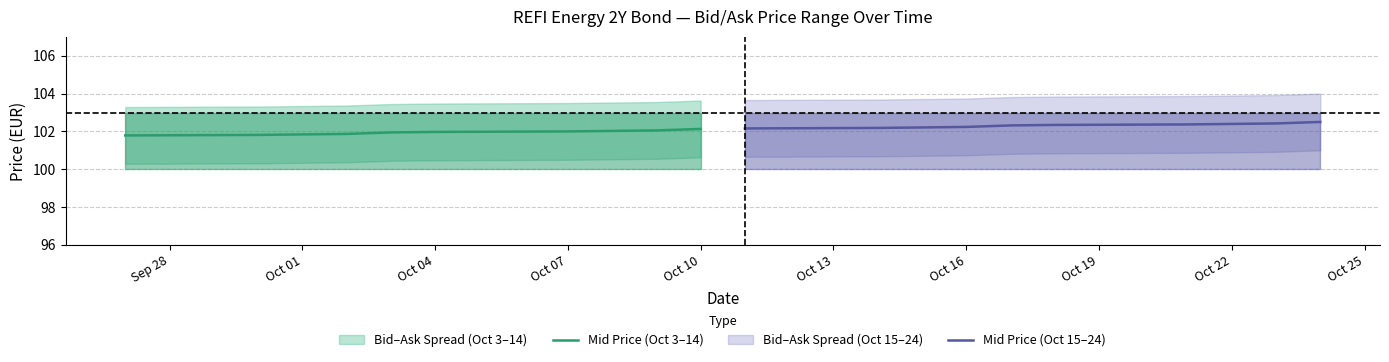

True or false: Mid Price (Oct 15–24) and Mid Price (Oct 3–14) intersect in this chart.

False